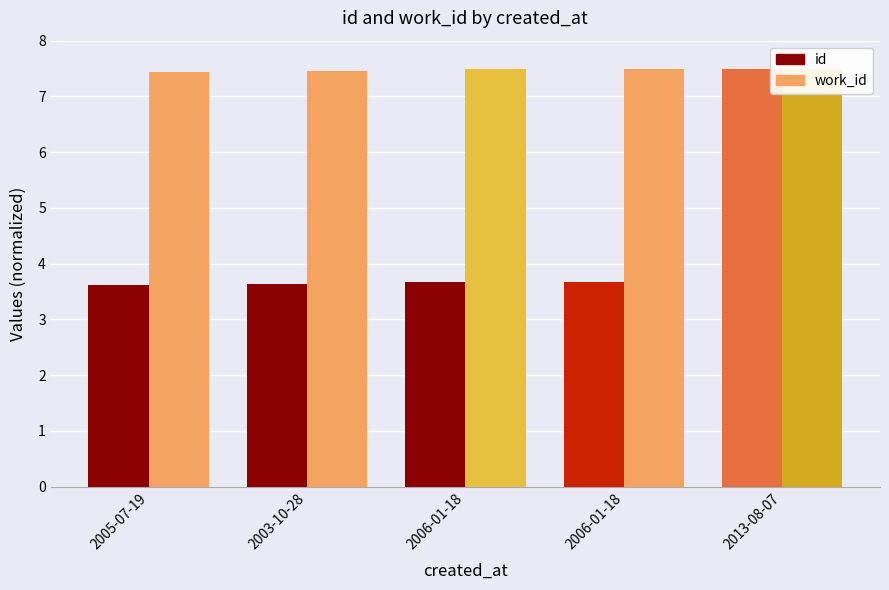

Where is work_id nearest to the value 7?

2005-07-19